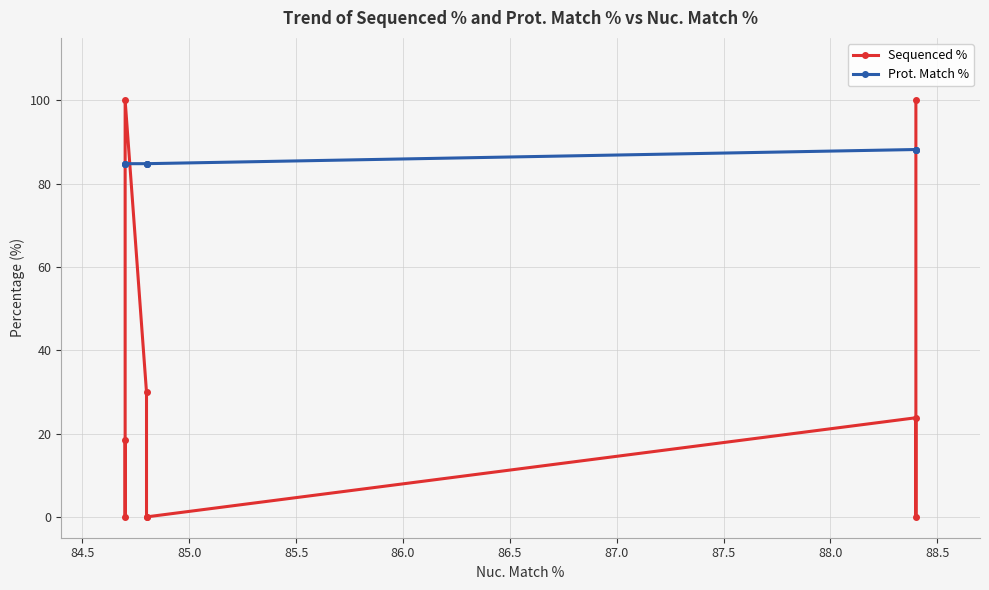

What is the sum of all Prot. Match % values?

773.4